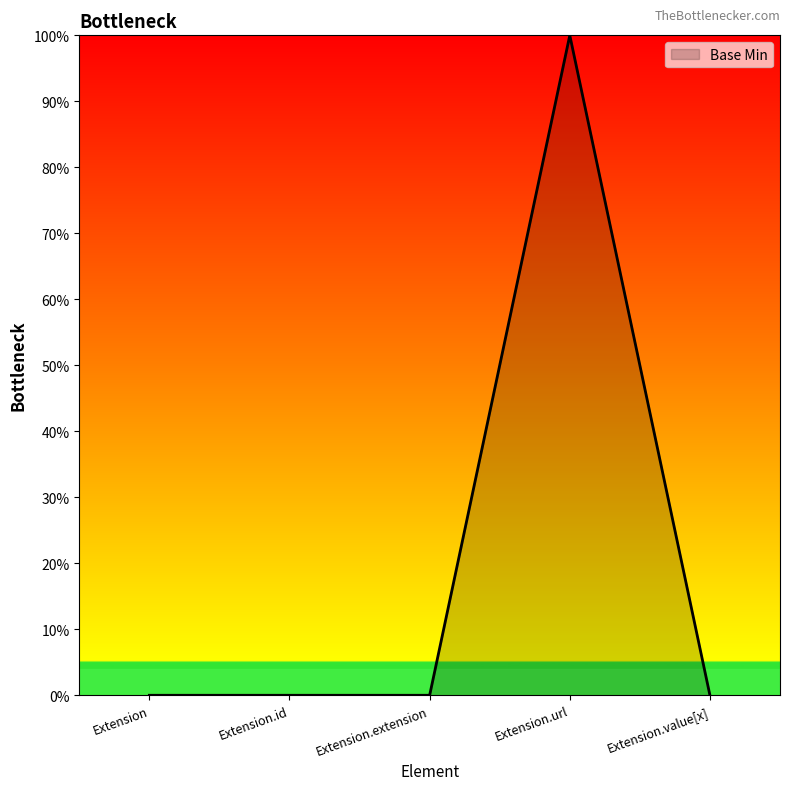

Where is the first local maximum?

Extension.url